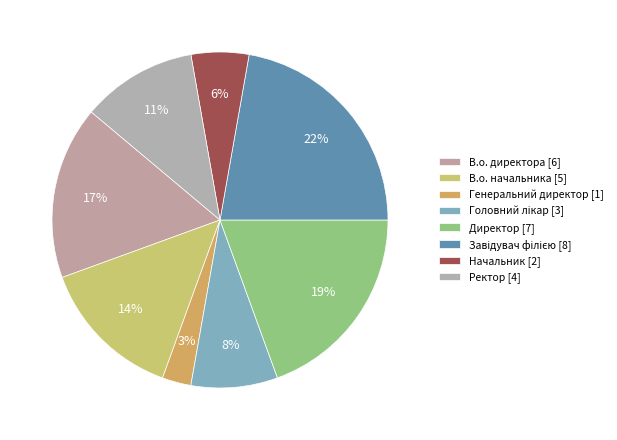

What is the largest slice in the pie chart?

Завідувач філією